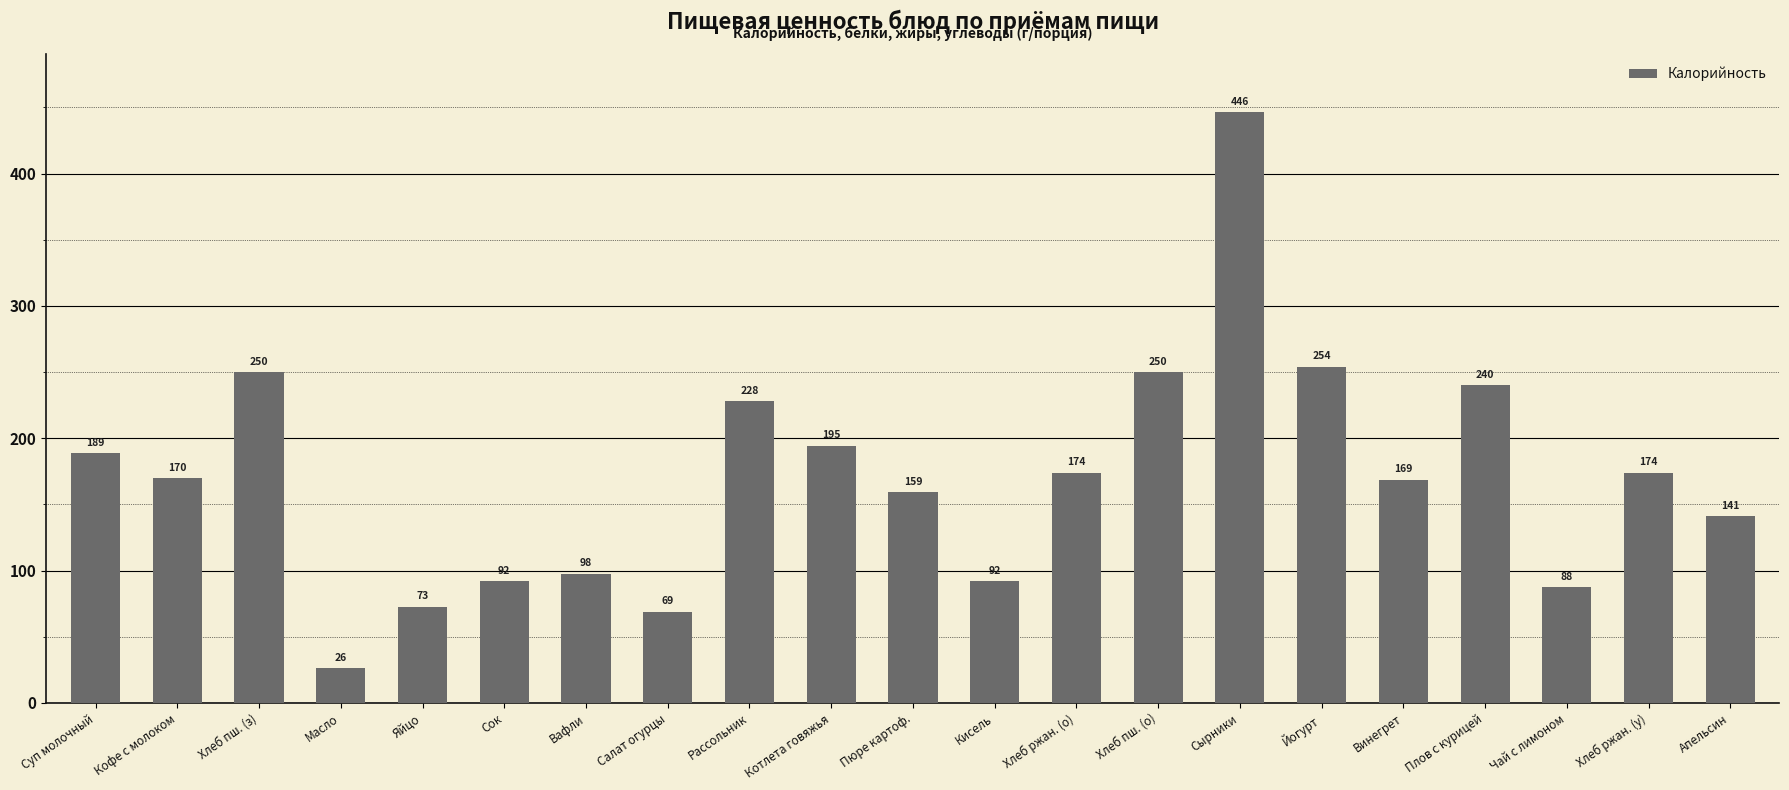

Between Котлета говяжья and Салат огурцы, which is larger?

Котлета говяжья